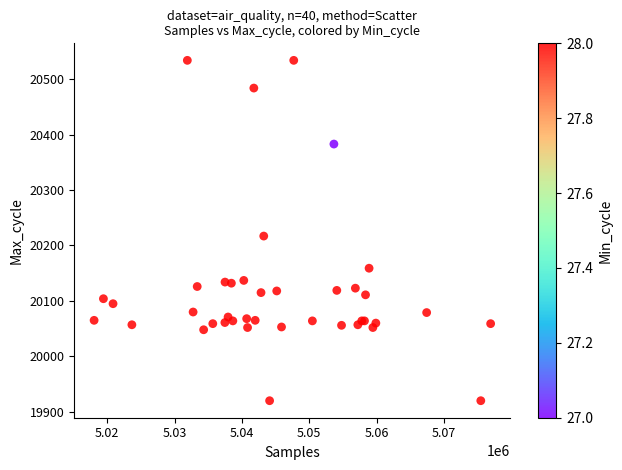

What Y value in the scatter plot is closest to 20227?

20217